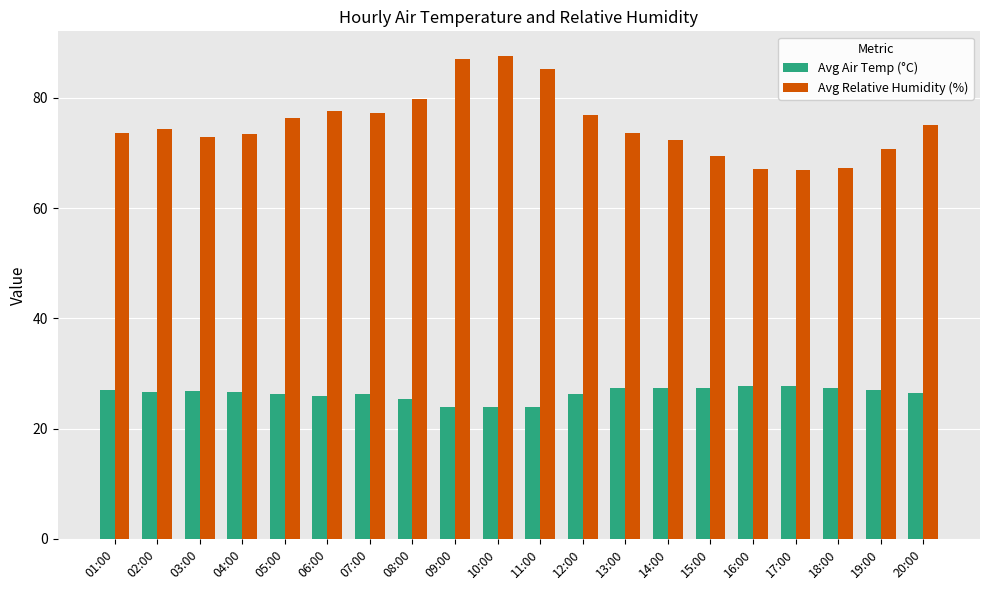

What position from the left is 15:00?

15